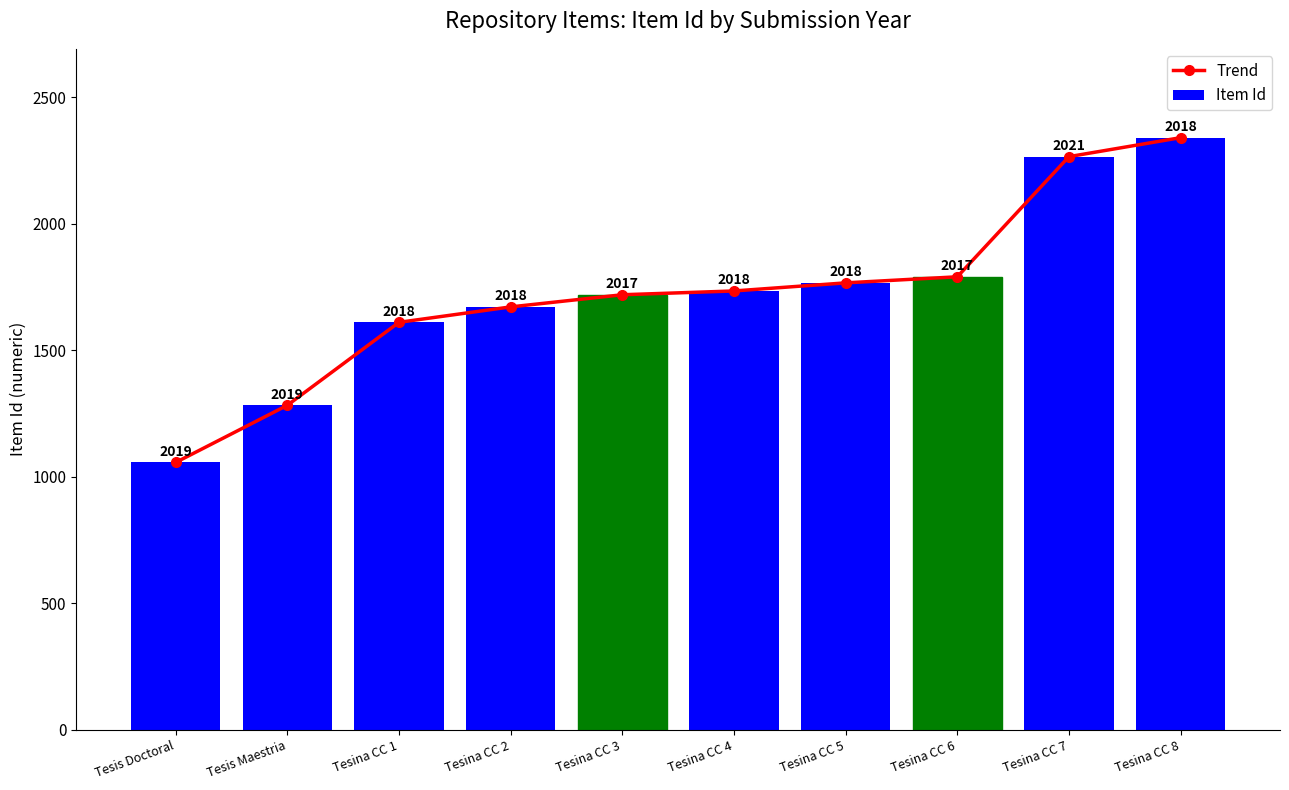

Count the number of categories in the chart.

10